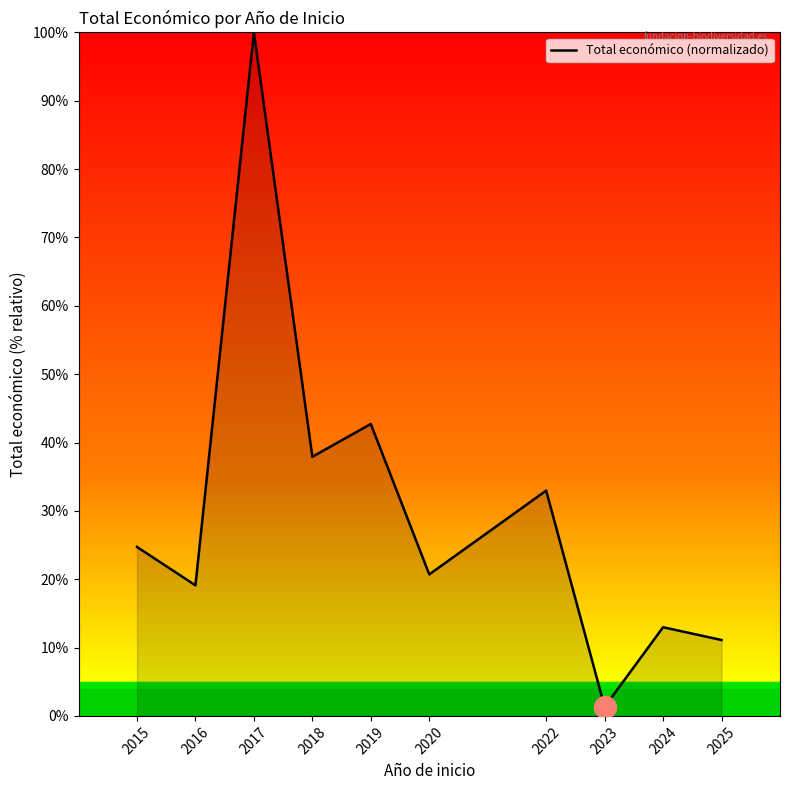

What is the change in value from 2017 to 2020?

-79.3